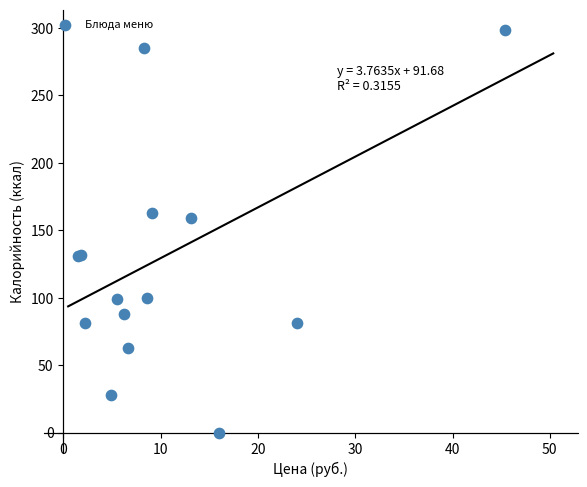

What Y value in the scatter plot is closest to 149?

158.7